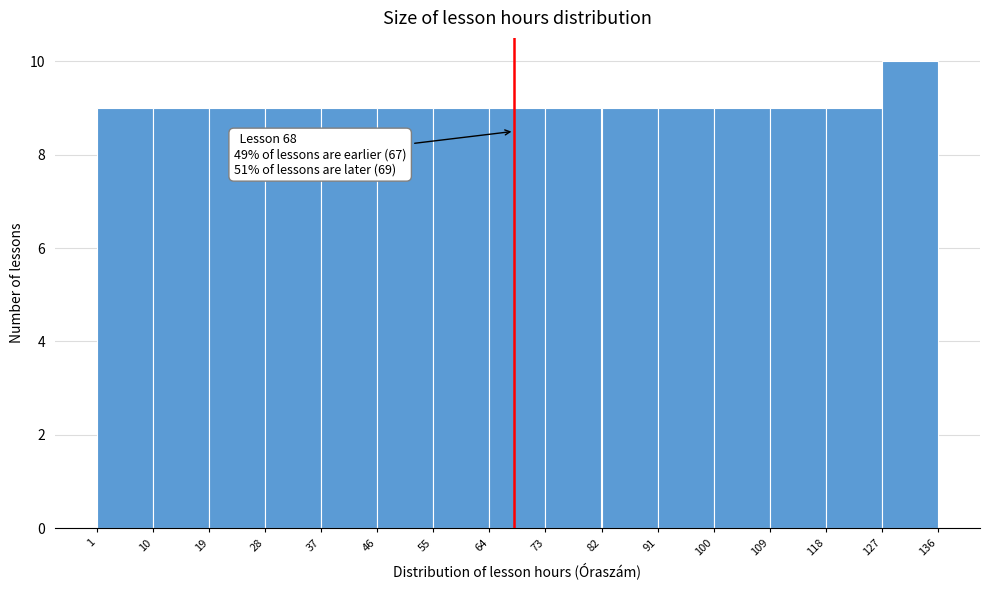

Which range on the x-axis has the tallest bar?

127 to 136